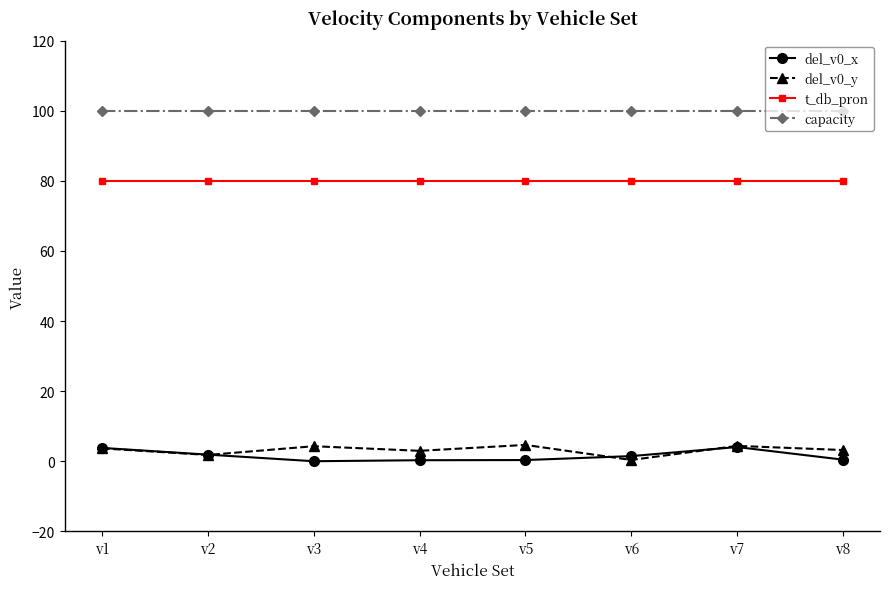

What is the maximum value shown in the chart?

100.0